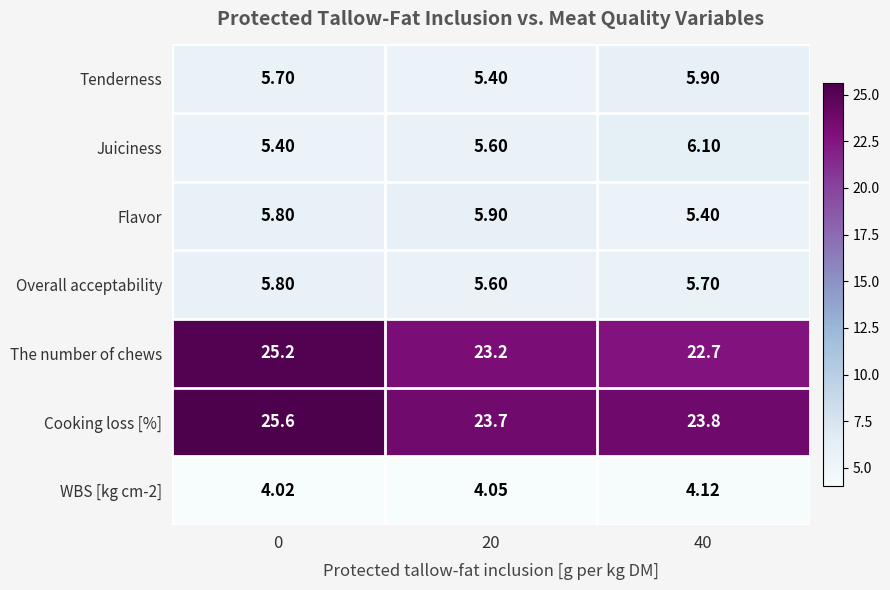

Which series has the largest total across all categories?

Cooking loss [%]